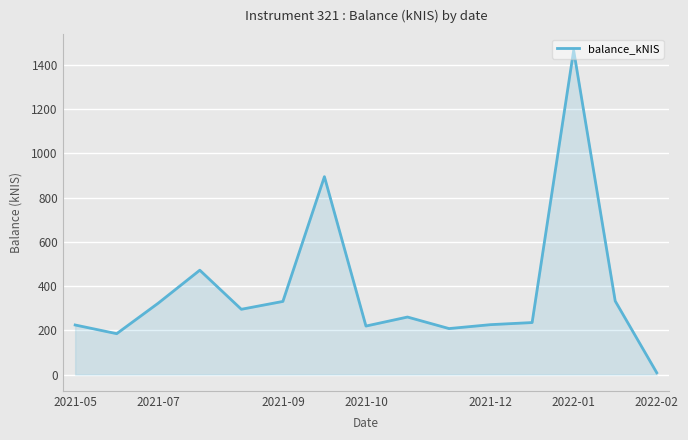

What is the maximum value shown in the chart?

1466.4